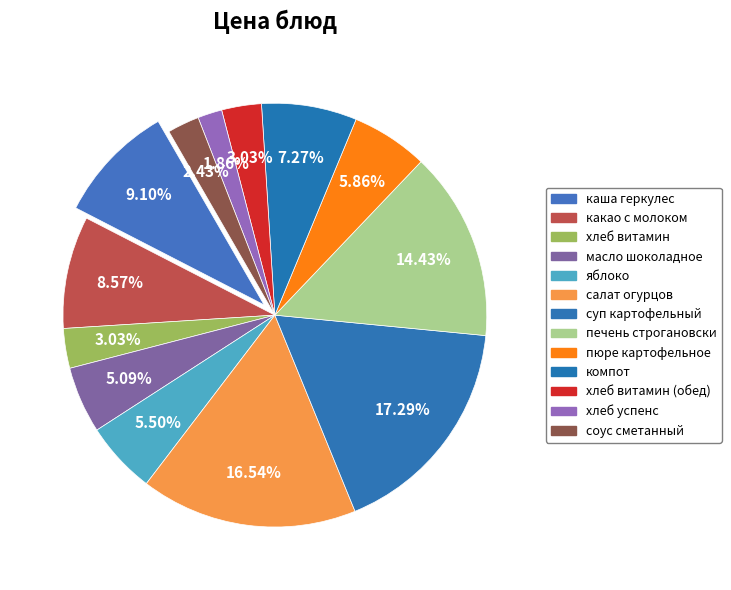

Rank the categories by value from lowest to highest.

хлеб успенс, соус сметанный, хлеб витамин, хлеб витамин (обед), масло шоколадное, яблоко, пюре картофельное, компот, какао с молоком, каша геркулес, печень строгановски, салат огурцов, суп картофельный